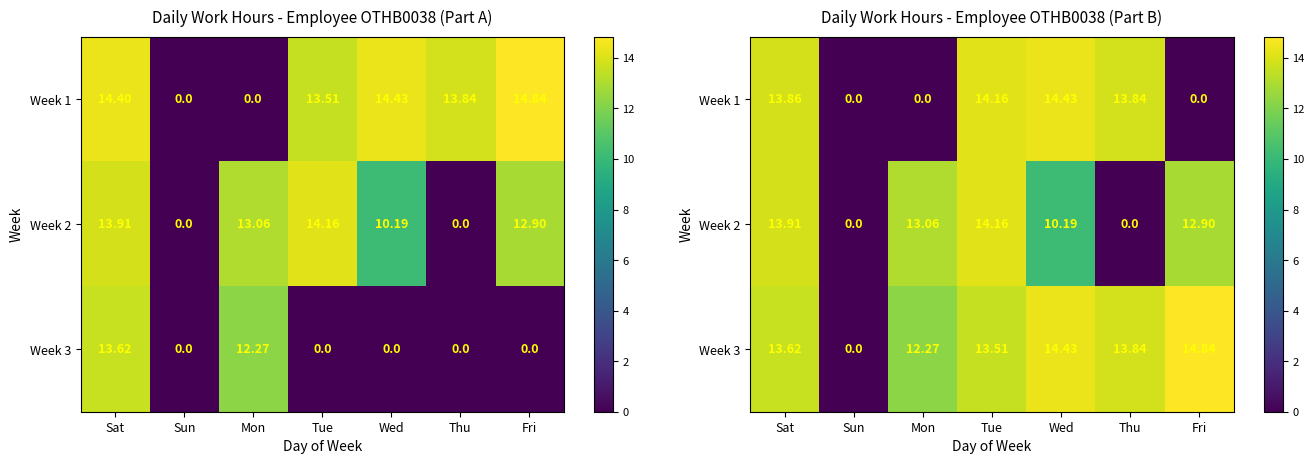

List the labels in order of Week 3 value, largest first.

Fri, Wed, Thu, Sat, Tue, Mon, Sun